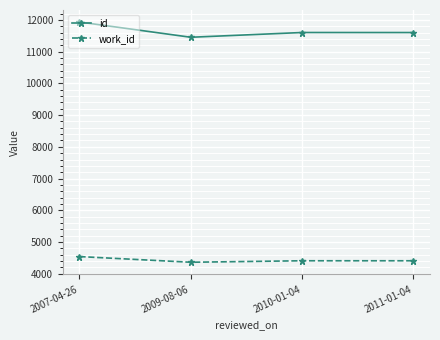

Is it true that id equals 5433 at 2011-01-04?

False